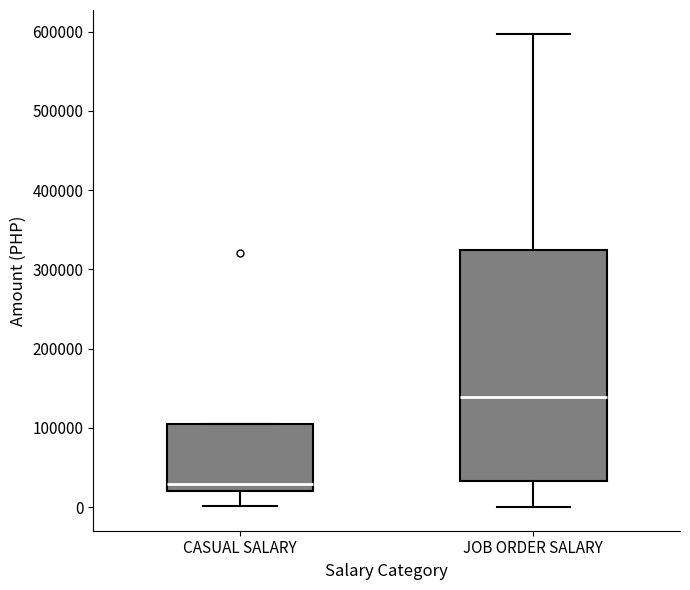

Reading left to right, read every box against the y-axis: the position of its median line, the range the box covers, and the ends of its whiskers. The values are not printed on the chart, so give them approximately, as read against the axis.

CASUAL SALARY: median 30000, box 20000 to 100000, whiskers 0 to 100000
JOB ORDER SALARY: median 140000, box 30000 to 320000, whiskers 0 to 600000